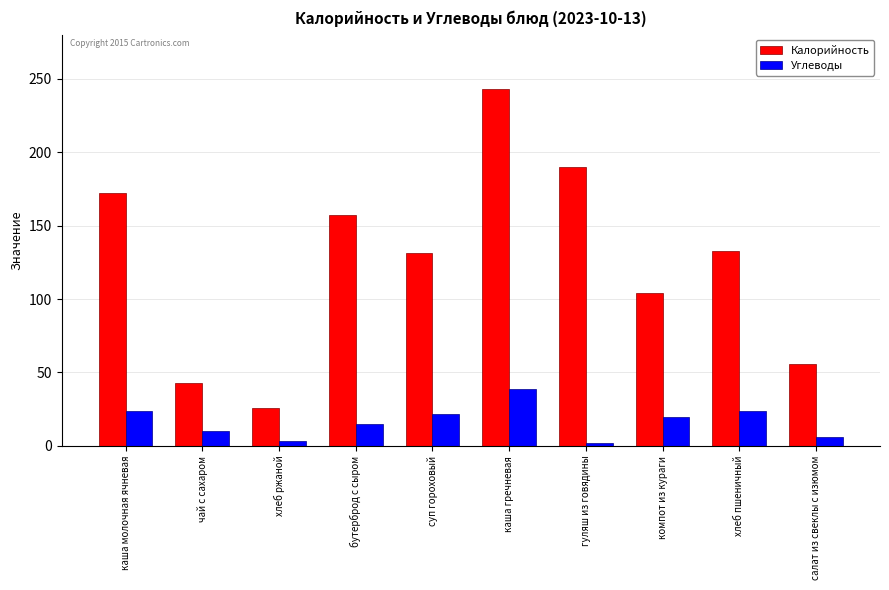

List the series in order of their overall mean, lowest first.

Углеводы, Калорийность